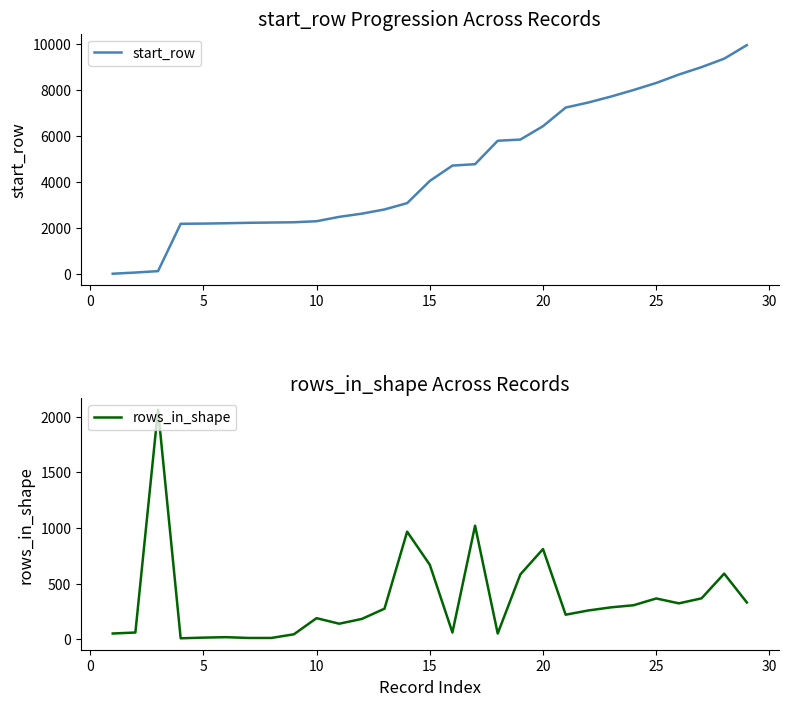

Which series has the largest range (max minus min)?

start_row